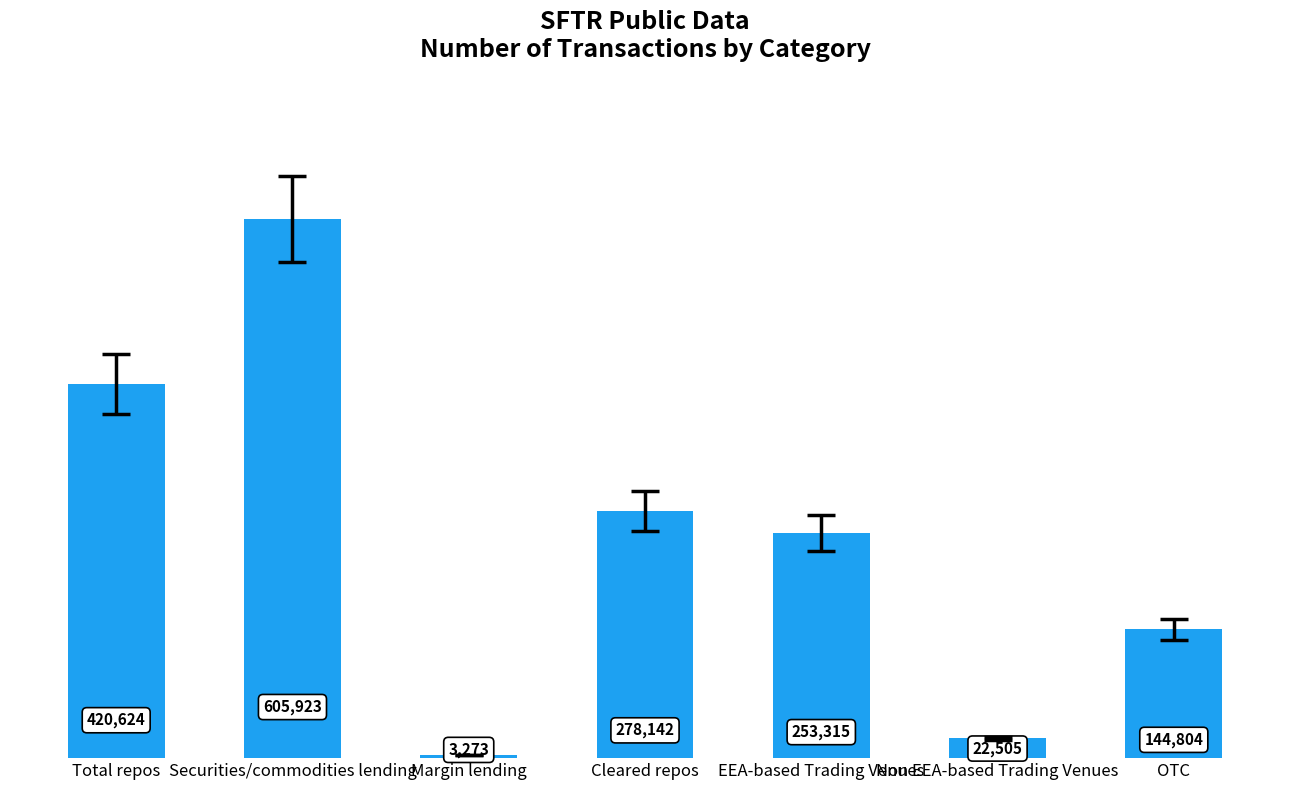

List the labels in order of value, largest first.

Securities/commodities lending, Total repos, Cleared repos, EEA-based Trading Venues, OTC, Non EEA-based Trading Venues, Margin lending